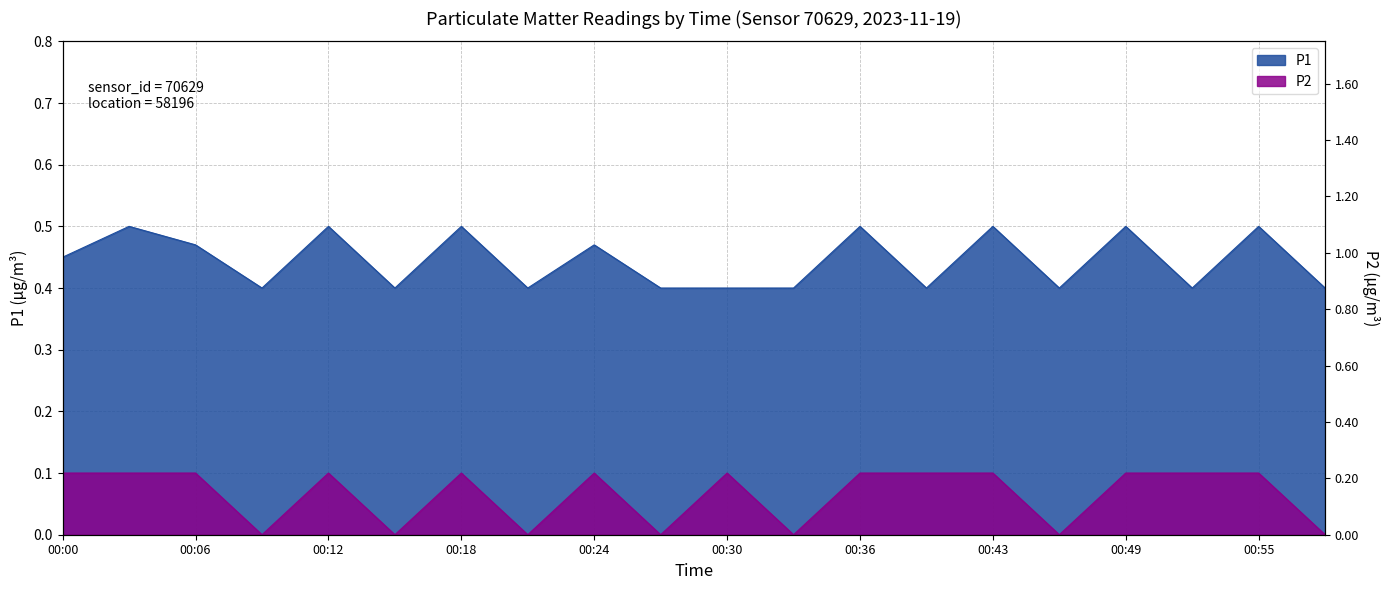

True or false: P1 and P2 cross at least once.

False